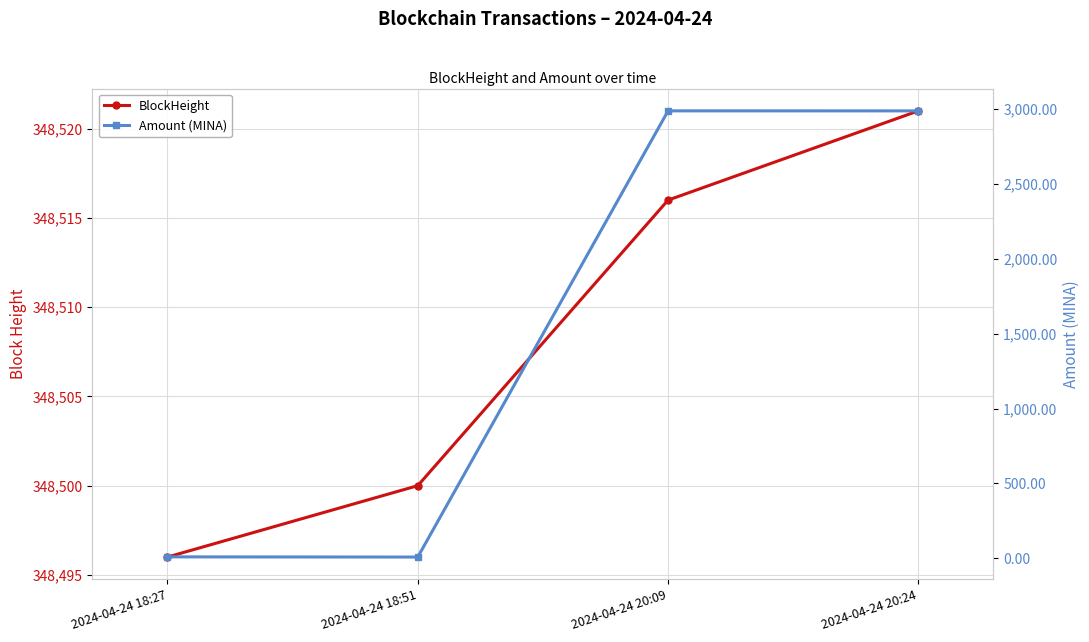

List the labels in order of BlockHeight value, largest first.

2024-04-24 20:24, 2024-04-24 20:09, 2024-04-24 18:51, 2024-04-24 18:27